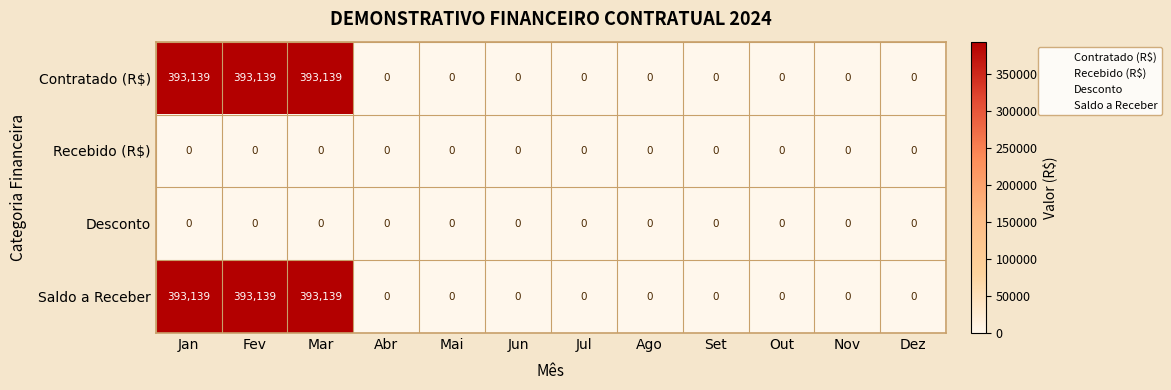

How many values in Contratado (R$) are above zero?

3